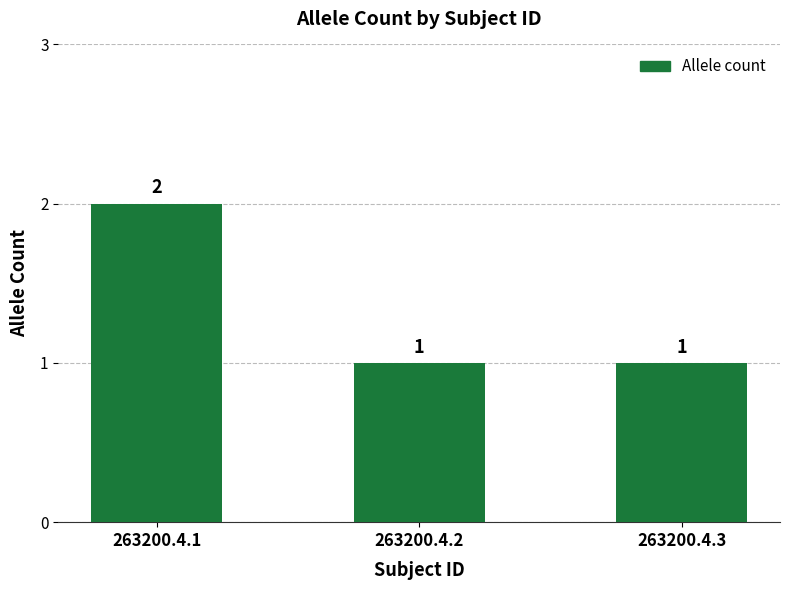

What is the minimum value shown in the chart?

1